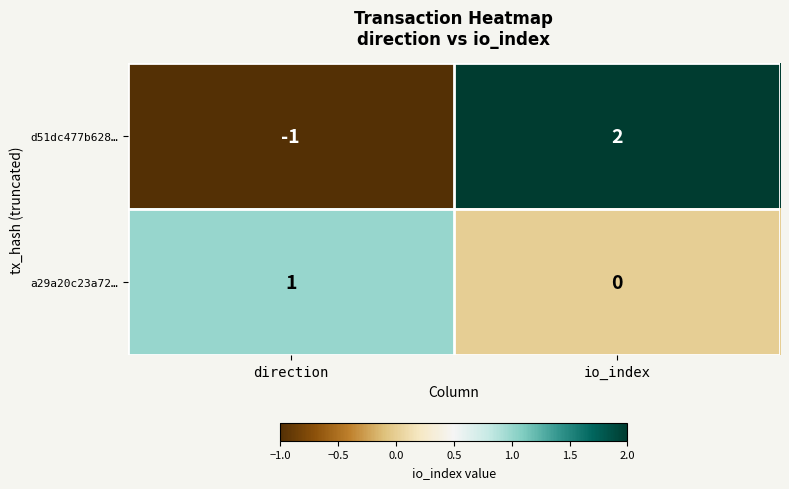

At which category does the chart reach its minimum across all series?

direction